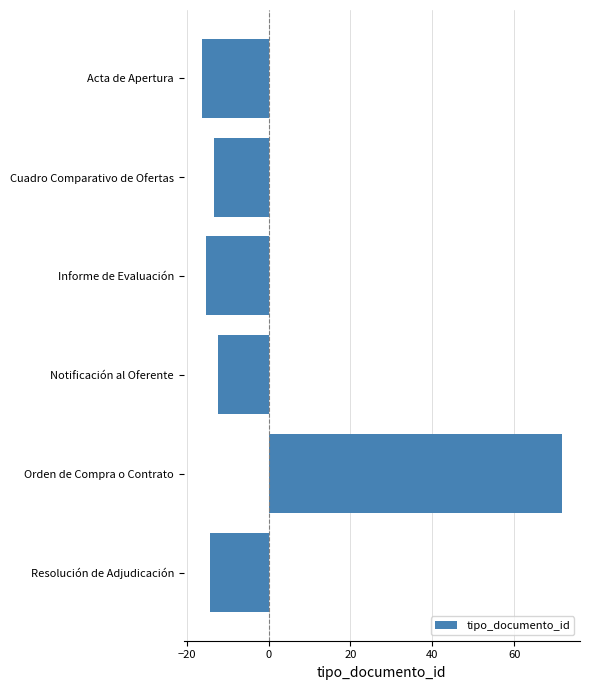

How many data points does each series have?

6